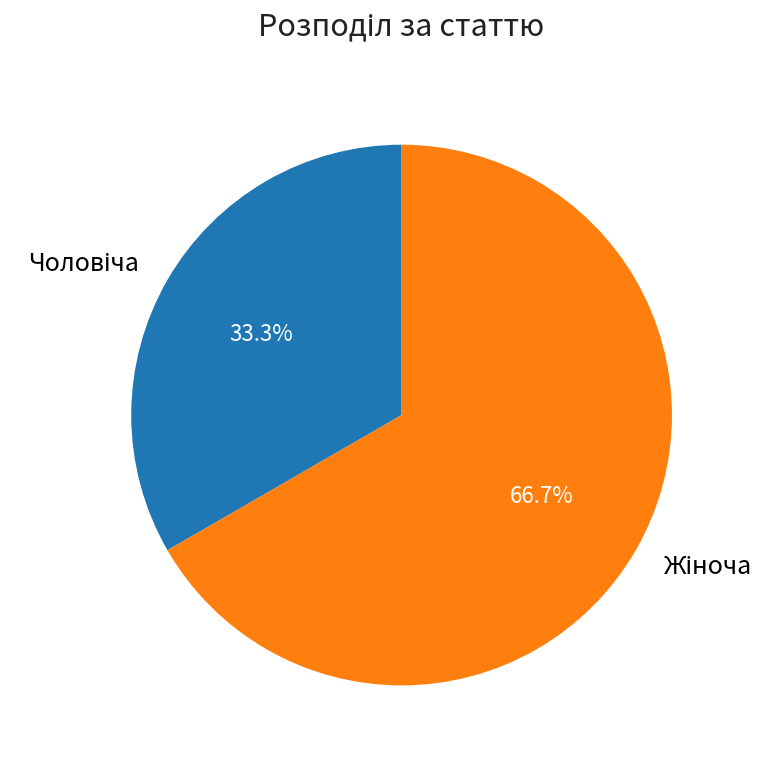

Does any single category account for the majority?

Yes